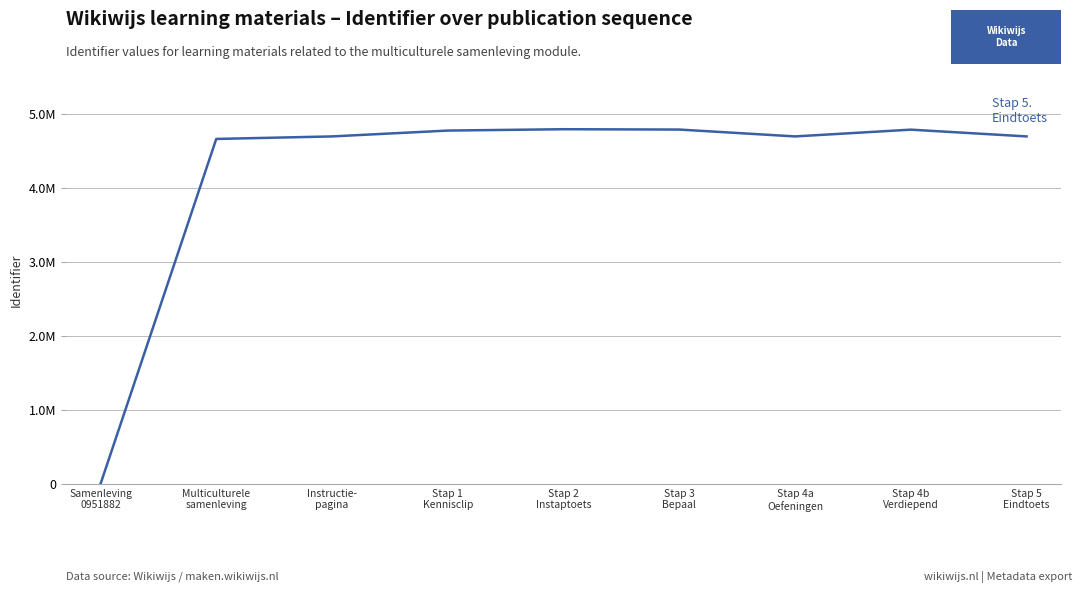

What is the difference between the values at Stap 2
Instaptoets and Instructie-
pagina?

97347